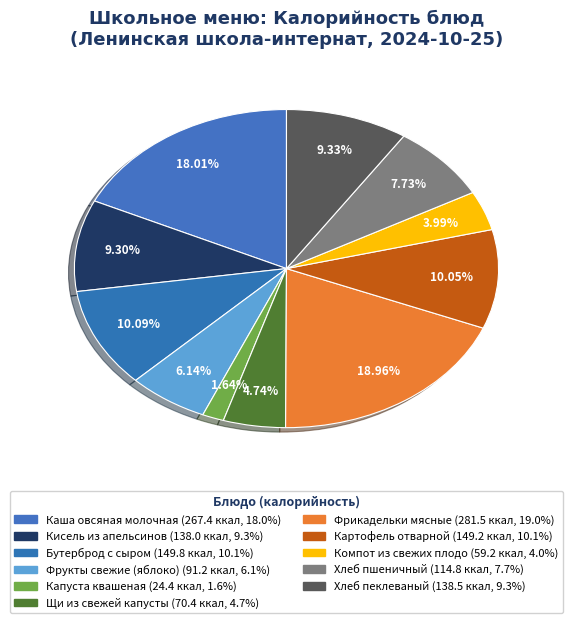

Which slice is the largest?

Фрикадельки мясные